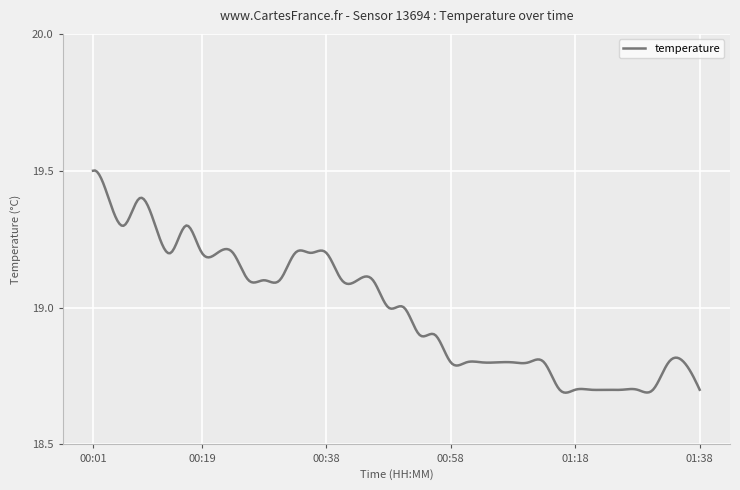

How many lines are shown in the chart?

1